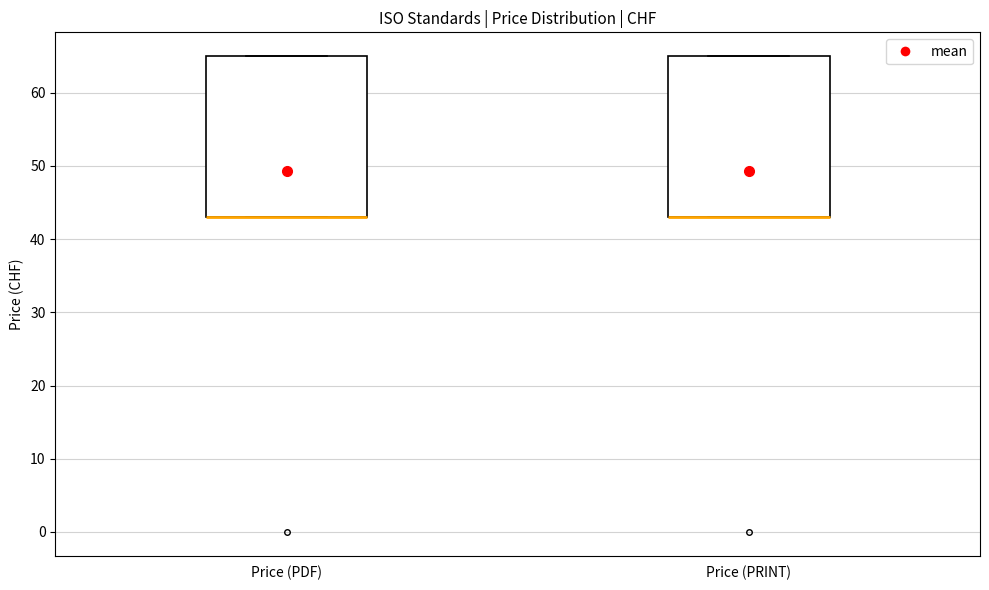

Where is the lower edge of the box for Price (PDF) on the y-axis? The values are not printed on the chart, so give them approximately, as read against the axis.

43